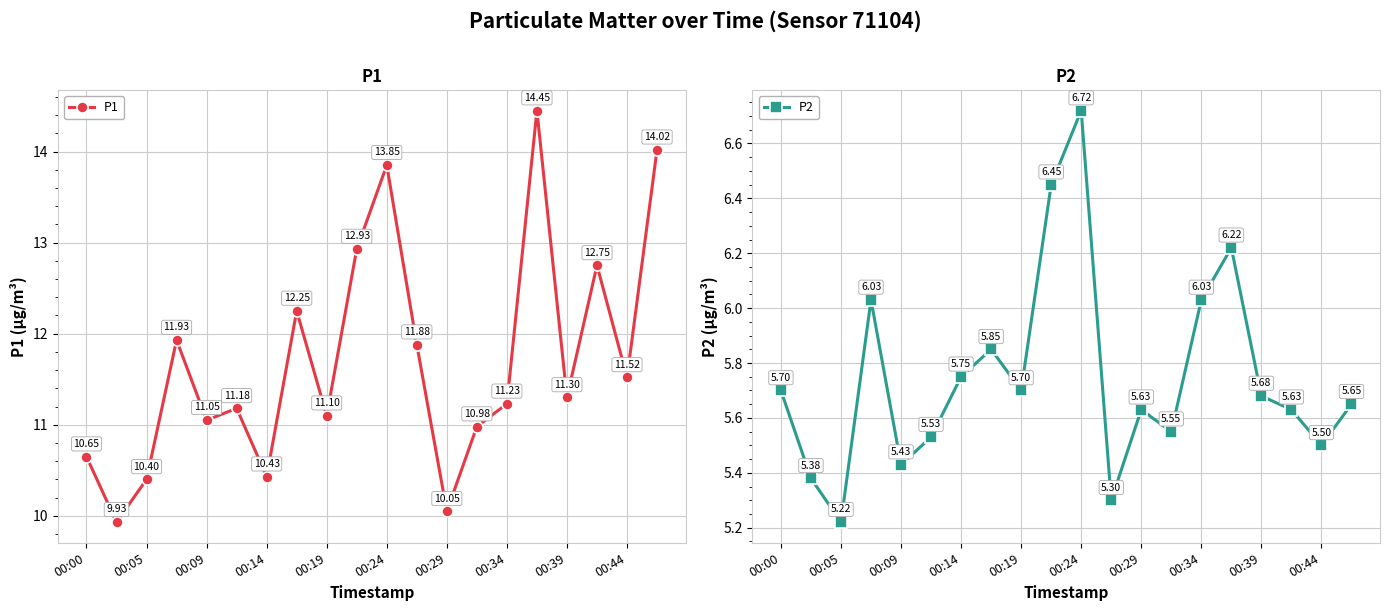

The value of P1 at 00:05 is 4.4. True or false?

False